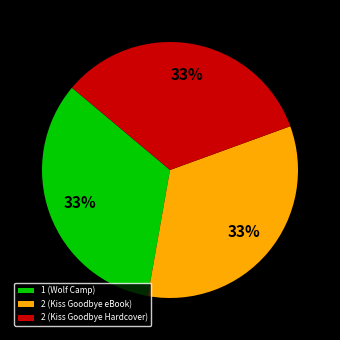

What is the ratio of the value at 2 (Kiss Goodbye Hardcover) to the value at 1 (Wolf Camp)?

1.0